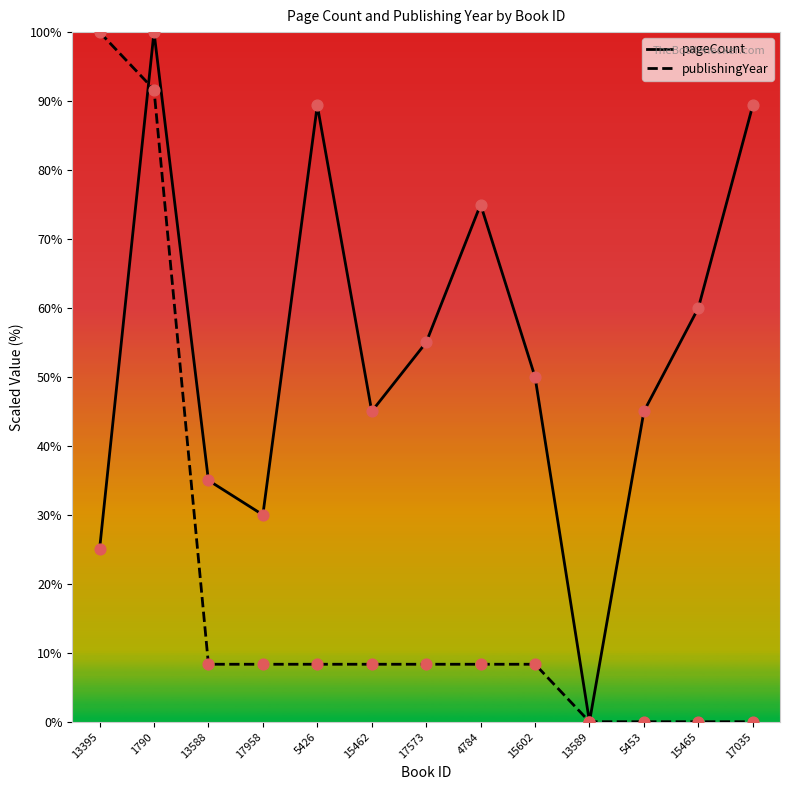

Is the value of pageCount at 15602 greater than the value of publishingYear at 13395?

No